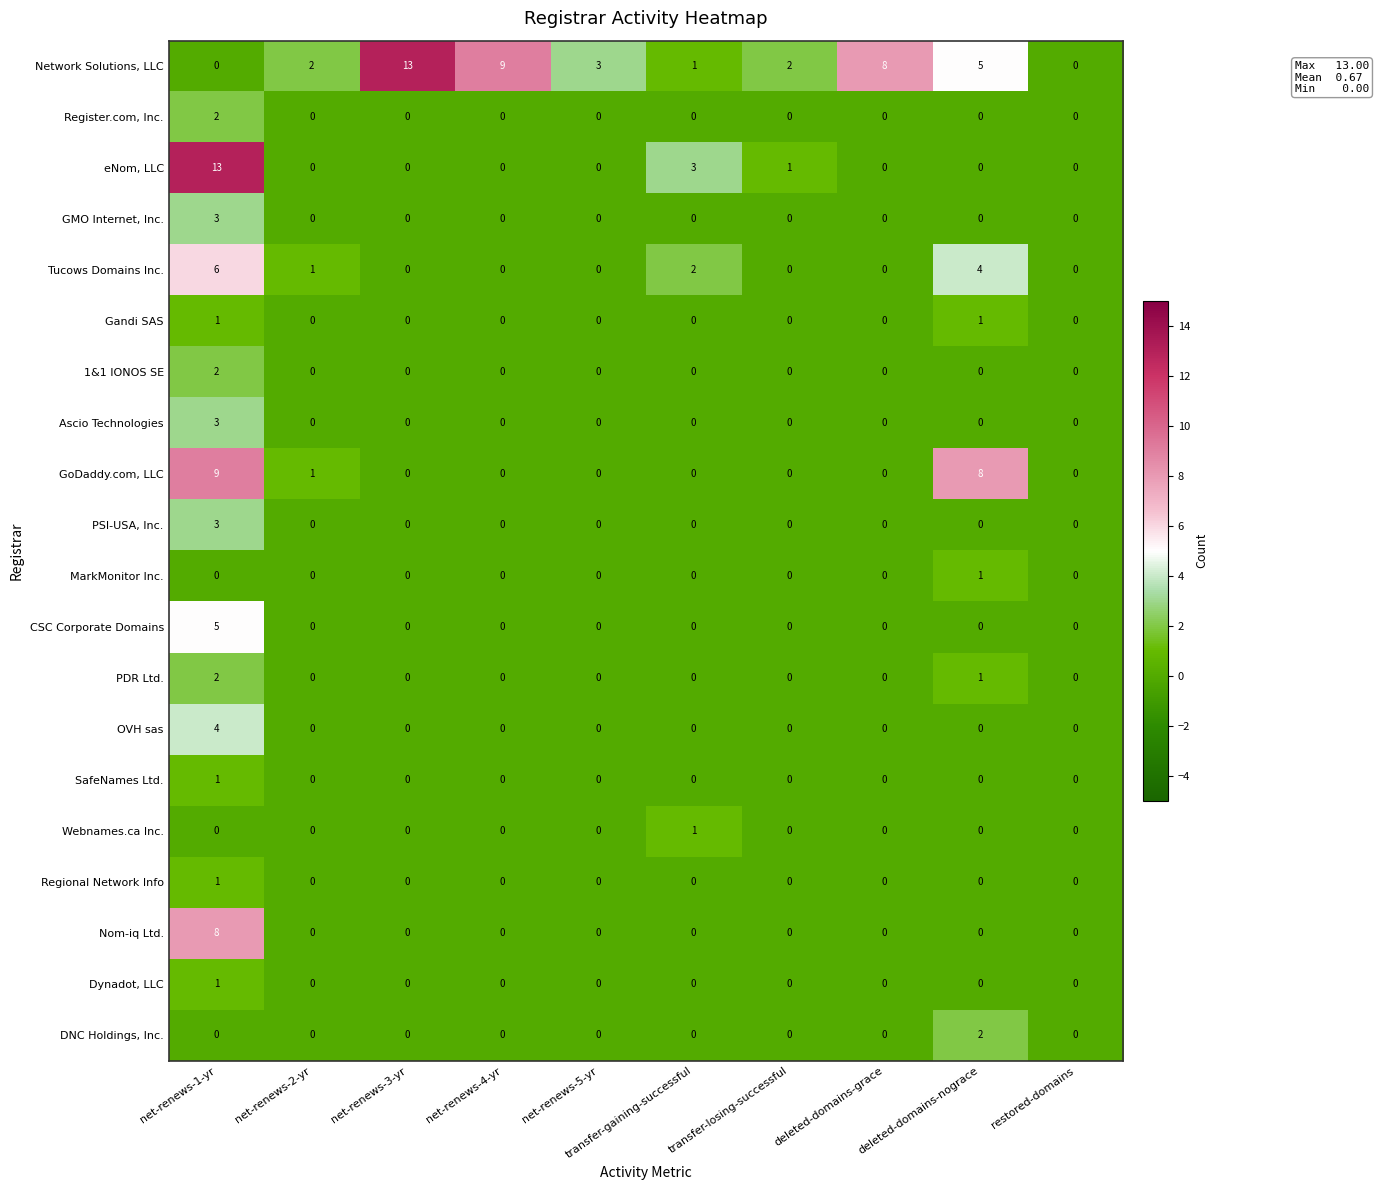

The CSC Corporate Domains series shows 0 at net-renews-2-yr. True or false?

True